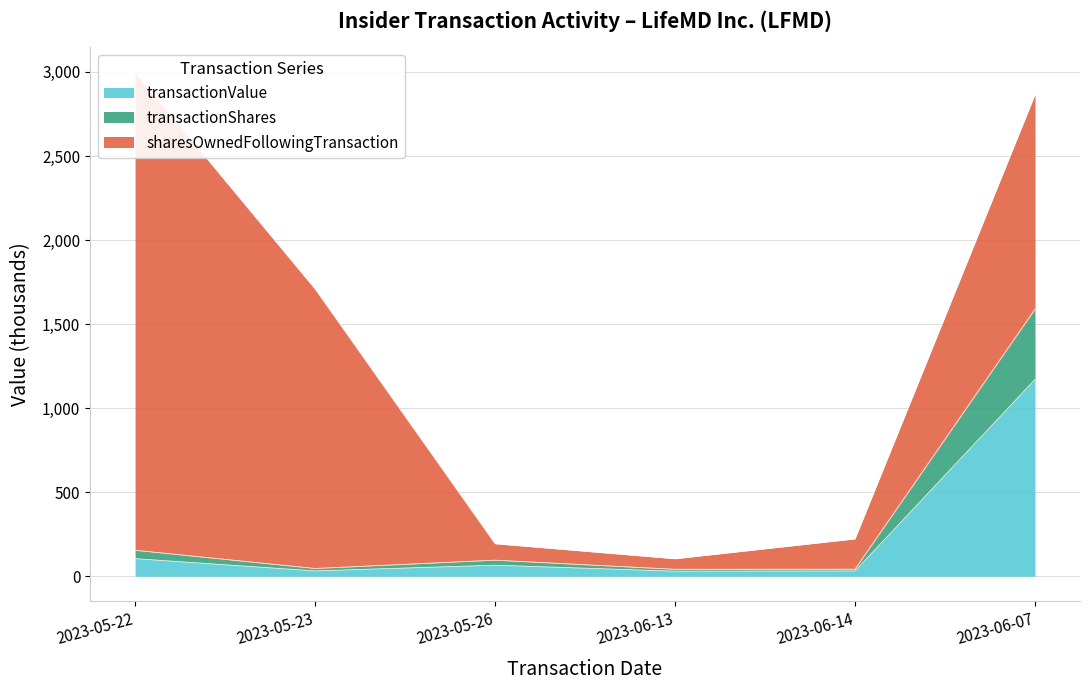

Which category has the highest value across all series?

2023-06-07